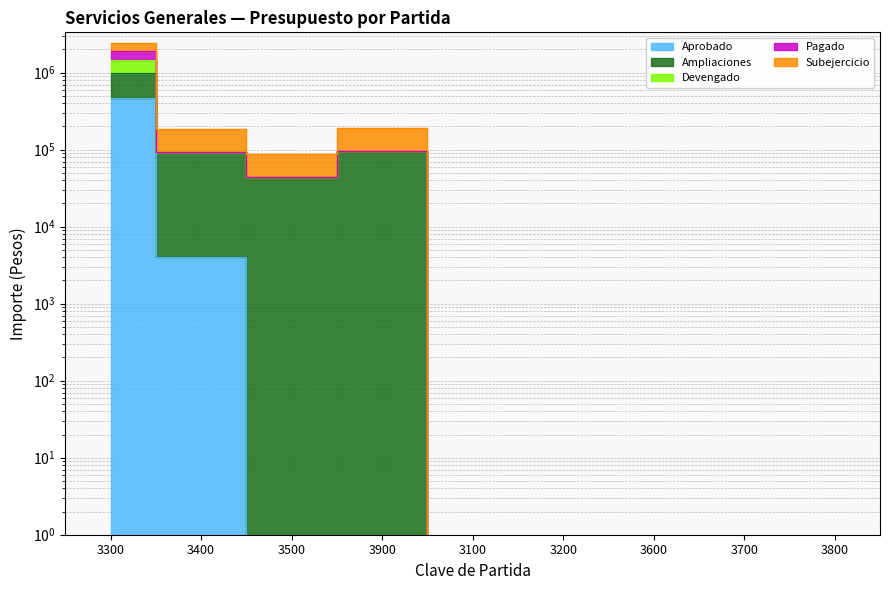

True or false: Subejercicio and Aprobado cross at least once.

False